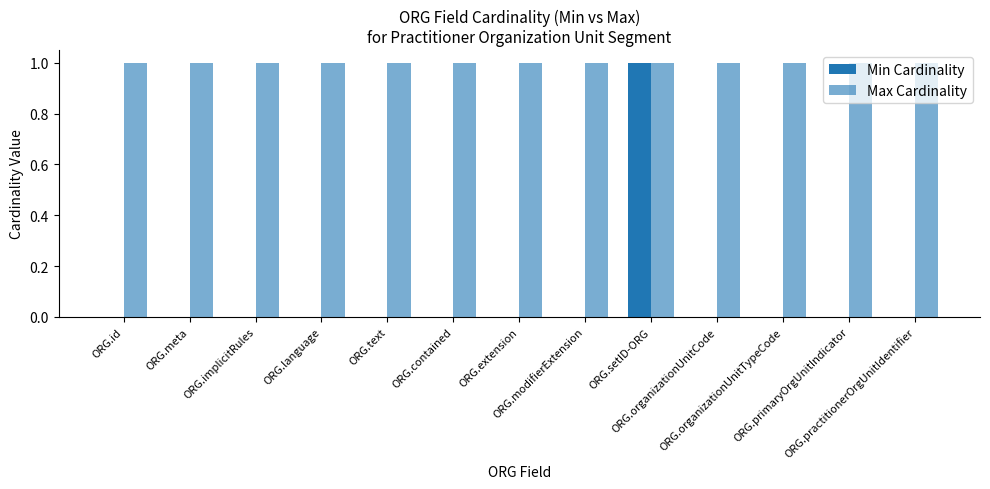

Is it true that Max Cardinality equals 0 at ORG.extension?

False